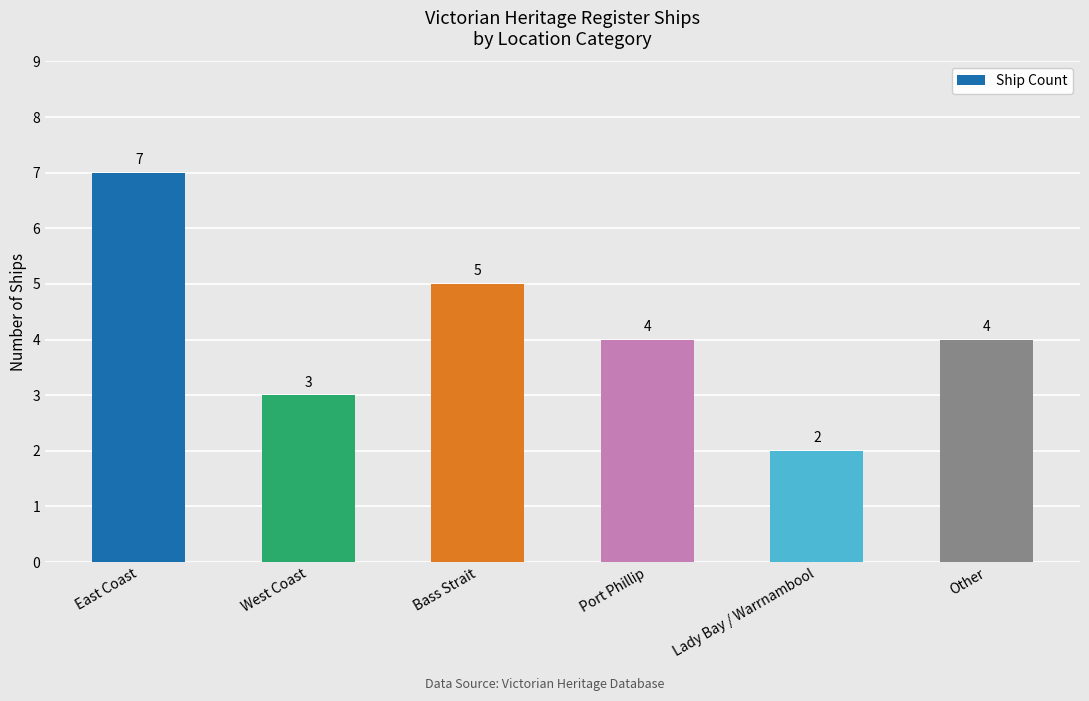

Read the value at West Coast.

3